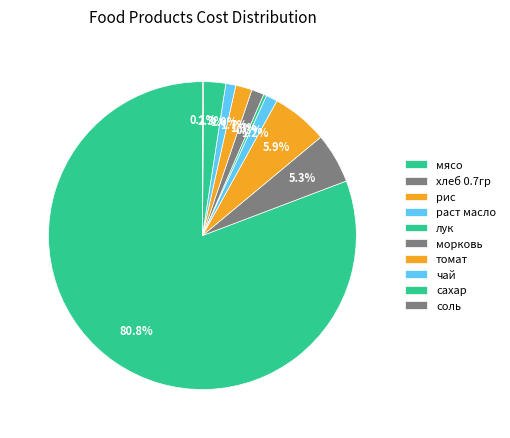

To the nearest percent, what is the difference between the сахар and морковь slice percentages?

1%